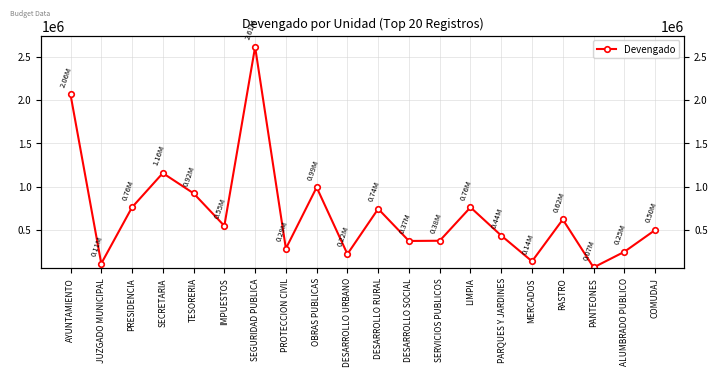

True or false: there are more than 1 points higher than both neighbors.

True